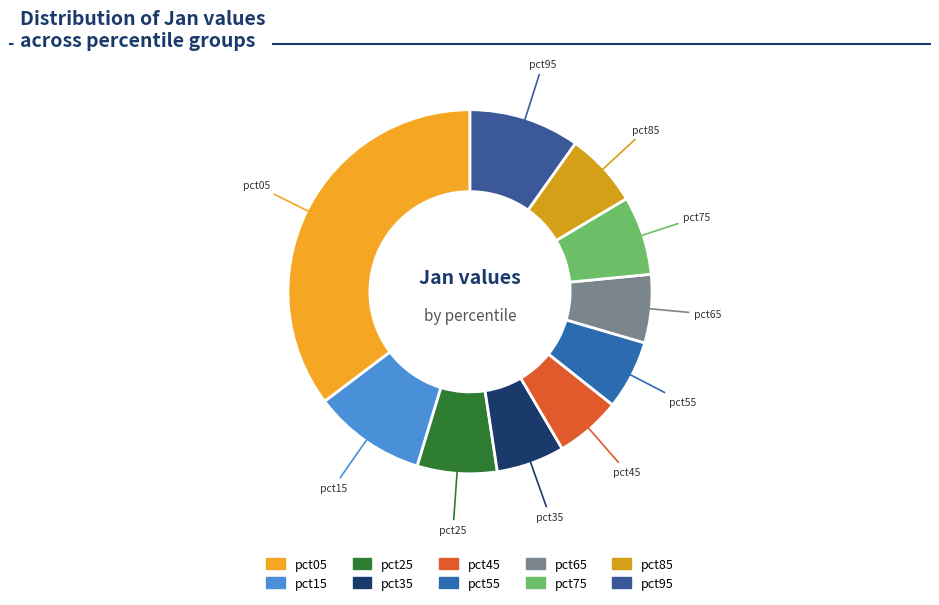

Between pct65 and pct15, which is larger?

pct15